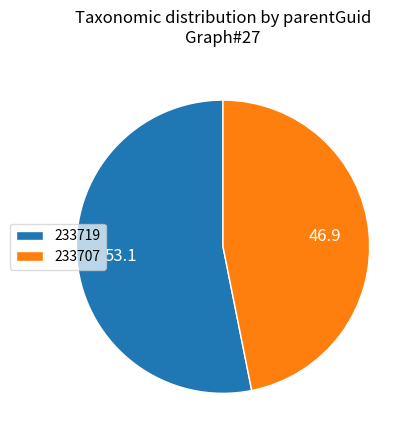

True or false: 233707 accounts for 47% of the total.

True